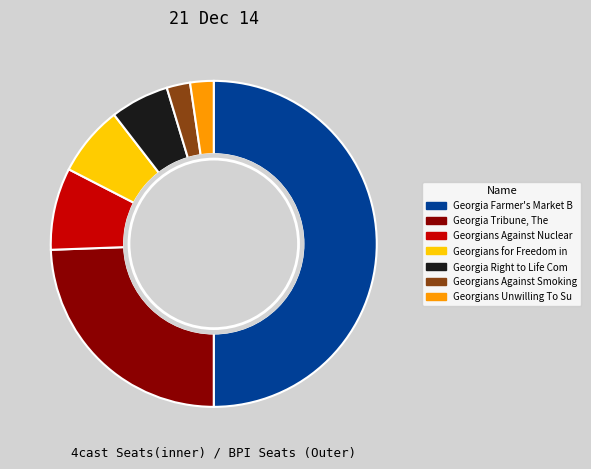

True or false: Georgians Unwilling To Surrender accounts for 1% of the total.

False